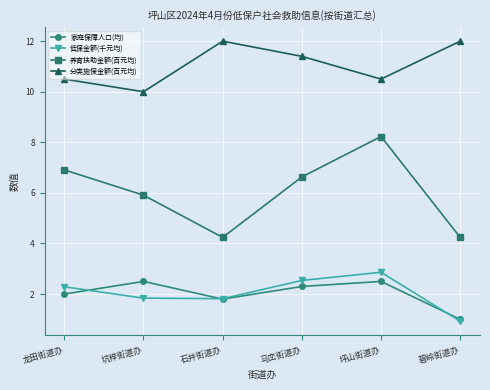

Reading right to left, transcribe all the data shown in this chart.

家庭保障人口(均): 碧岭街道办=1.0	坪山街道办=2.5	马峦街道办=2.3	石井街道办=1.8	坑梓街道办=2.5	龙田街道办=2.0
低保金额(千元均): 碧岭街道办=0.9	坪山街道办=2.9	马峦街道办=2.5	石井街道办=1.8	坑梓街道办=1.8	龙田街道办=2.3
养育扶助金额(百元均): 碧岭街道办=4.2	坪山街道办=8.2	马峦街道办=6.6	石井街道办=4.2	坑梓街道办=5.9	龙田街道办=6.9
分类施保金额(百元均): 碧岭街道办=12.0	坪山街道办=10.5	马峦街道办=11.4	石井街道办=12.0	坑梓街道办=10.0	龙田街道办=10.5